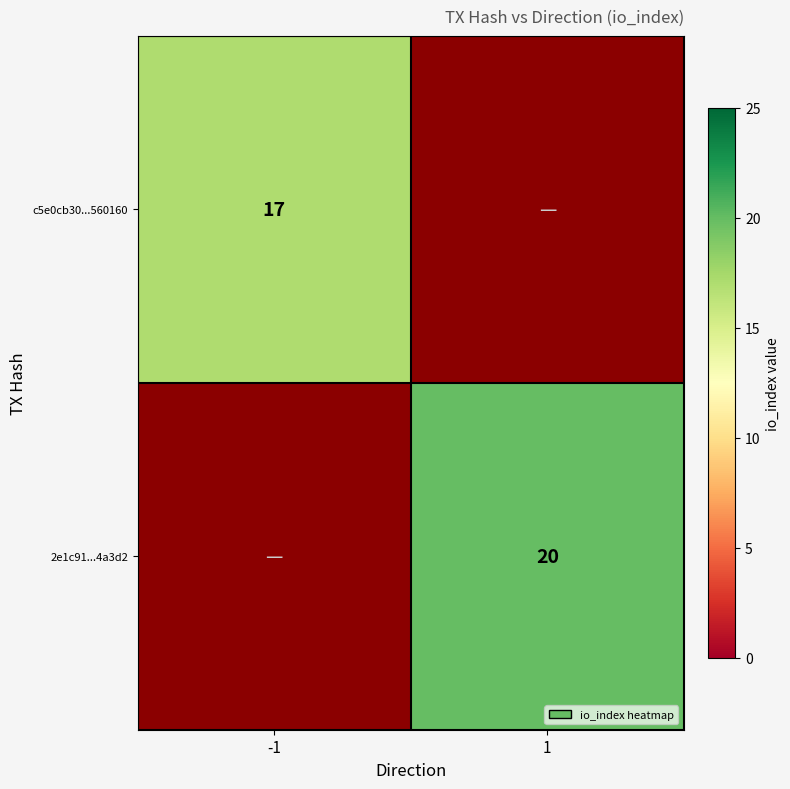

Is it true that 2e1c91...4a3d2 equals 33 at 1?

False